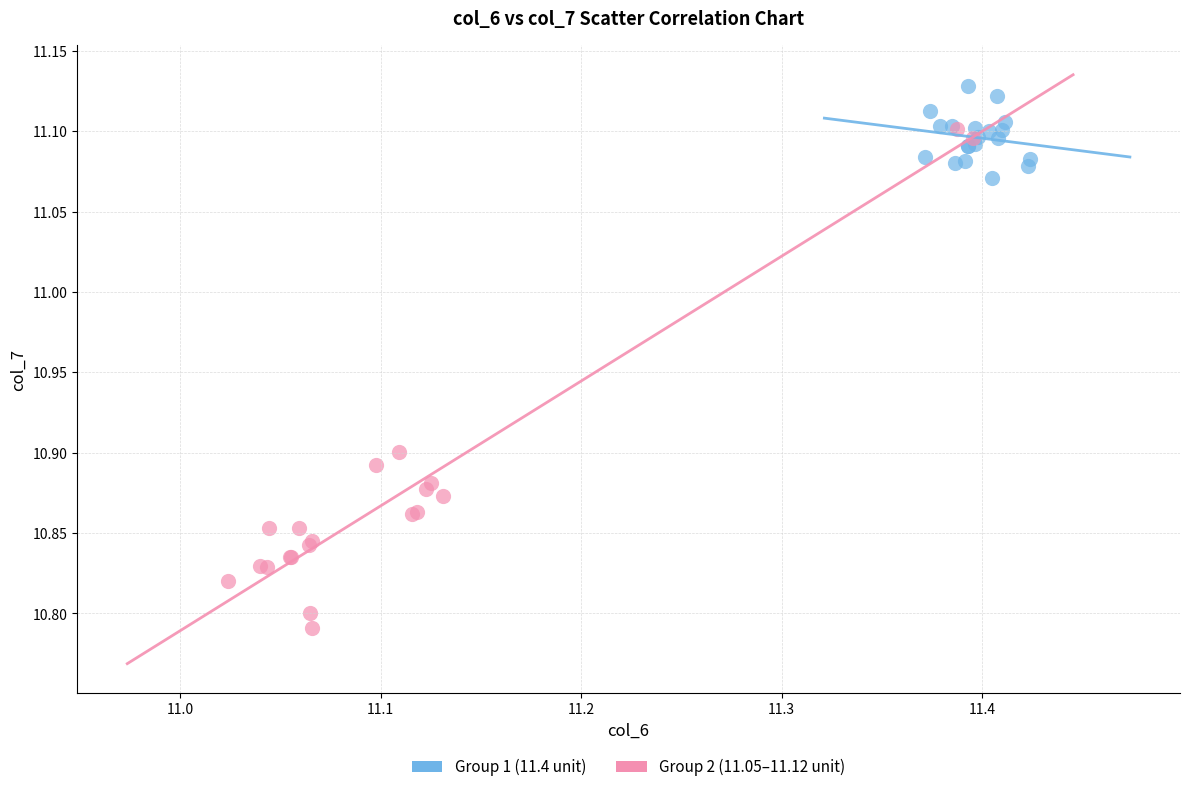

Which series reaches the minimum Y coordinate?

Group 2 (11.05–11.12 unit)